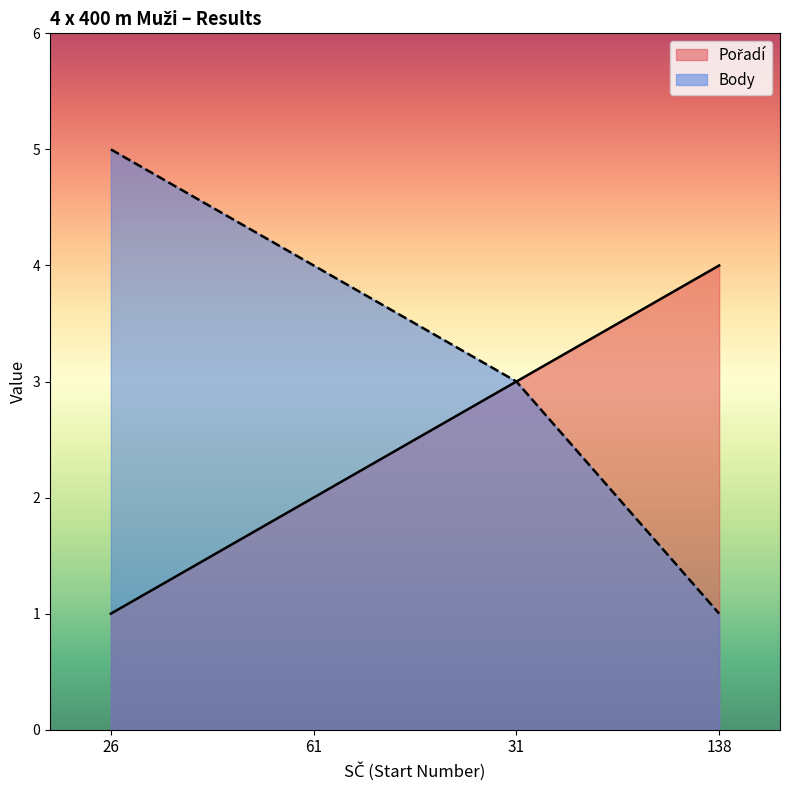

Rank the series by their average value, from highest to lowest.

Body, Pořadí